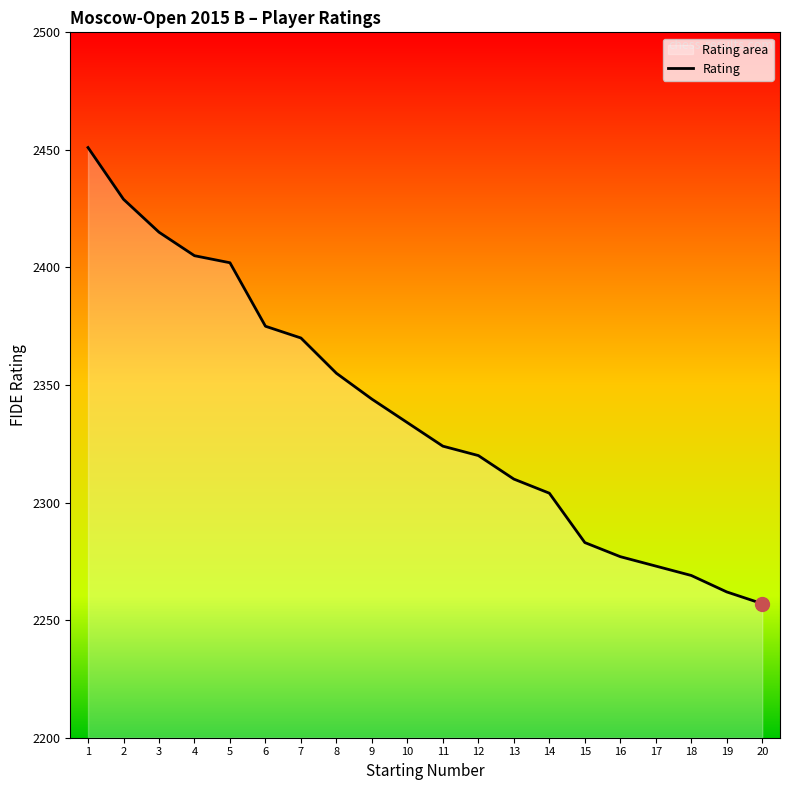

Is it true that the value at 18 is 2269?

True